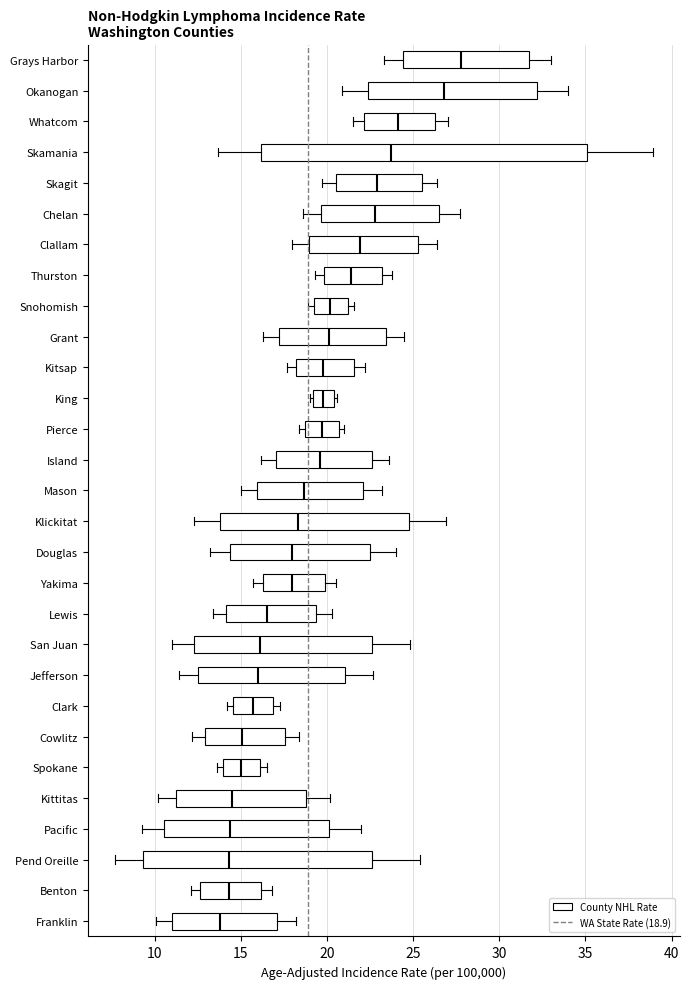

Where does the median line of the box for Pacific sit on the x-axis? The values are not printed on the chart, so give them approximately, as read against the axis.

14.5